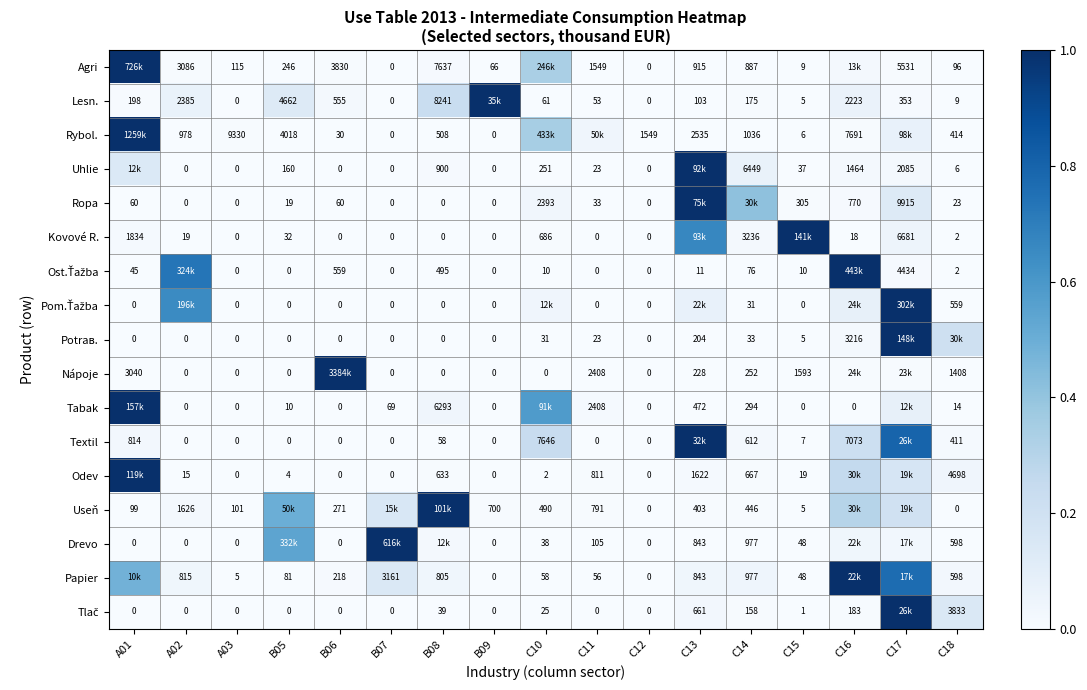

Is the value of Ropa at C11 greater than the value of Rybol. at A02?

No